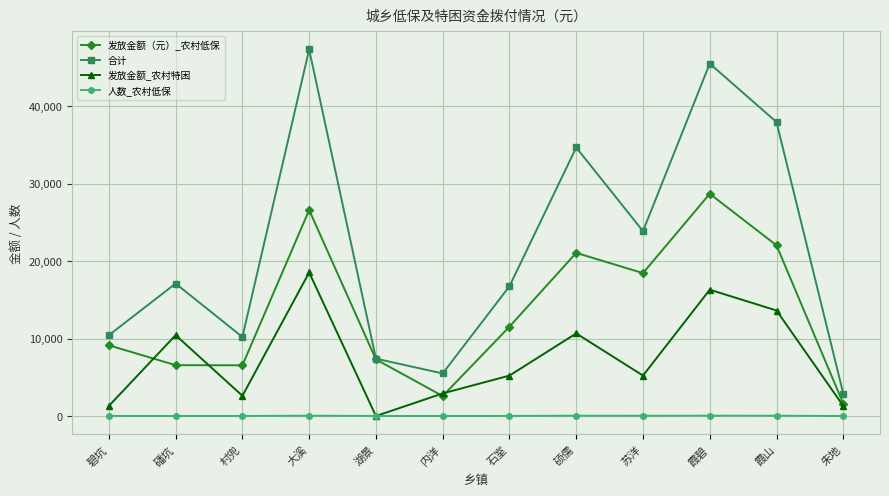

Is the value of 合计 at 石室 greater than the value of 人数_农村低保 at 村兜?

Yes